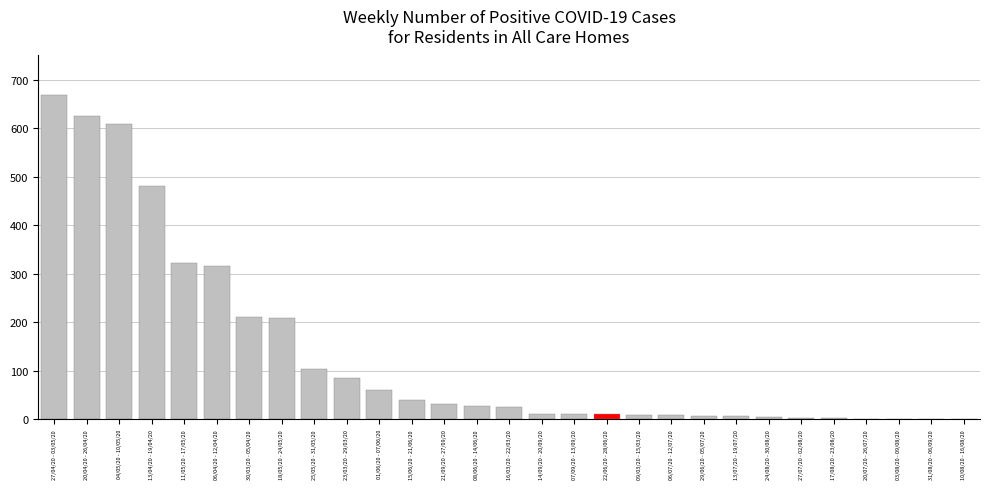

What is the change in value from 30/03/20 - 05/04/20 to 27/07/20 - 02/08/20?

-210